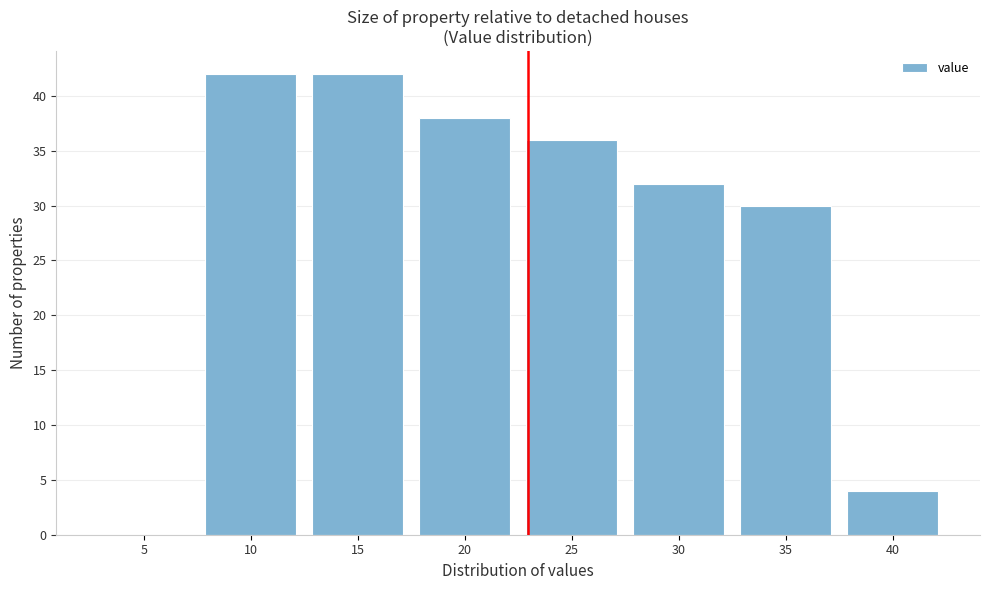

Reading left to right, what are all the values shown in this chart?

5=0	10=42	15=42	20=38	25=36	30=32	35=30	40=4